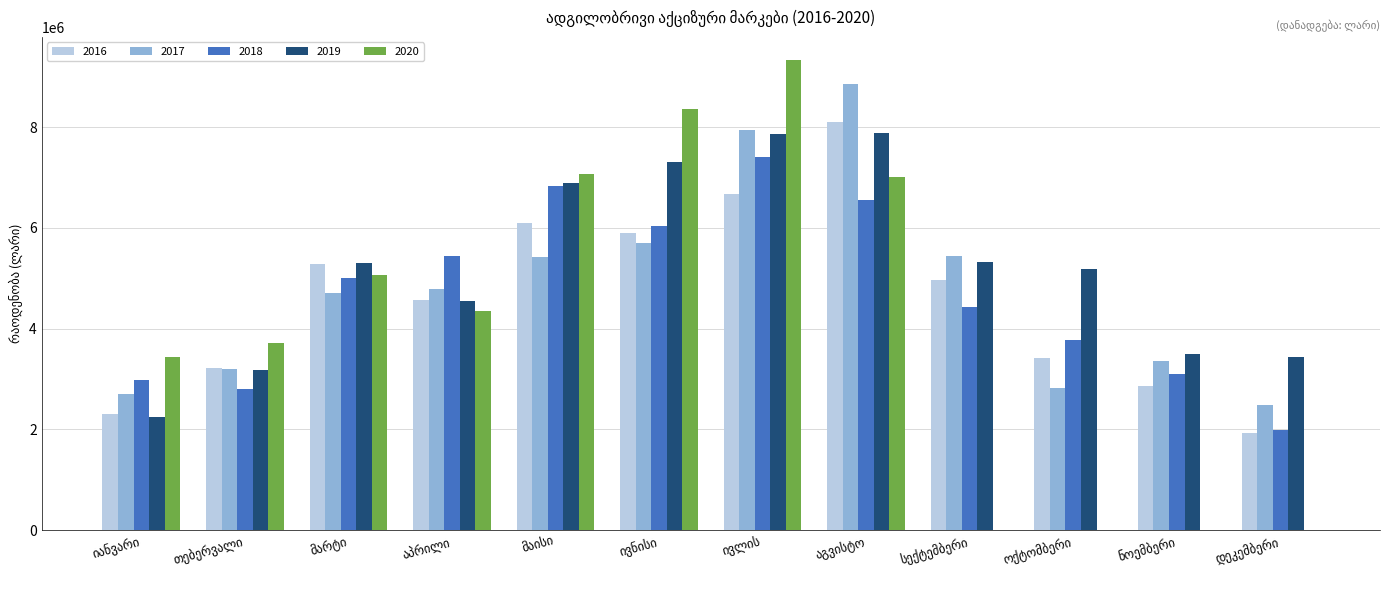

At which category is the sum across all series the highest?

ივლის